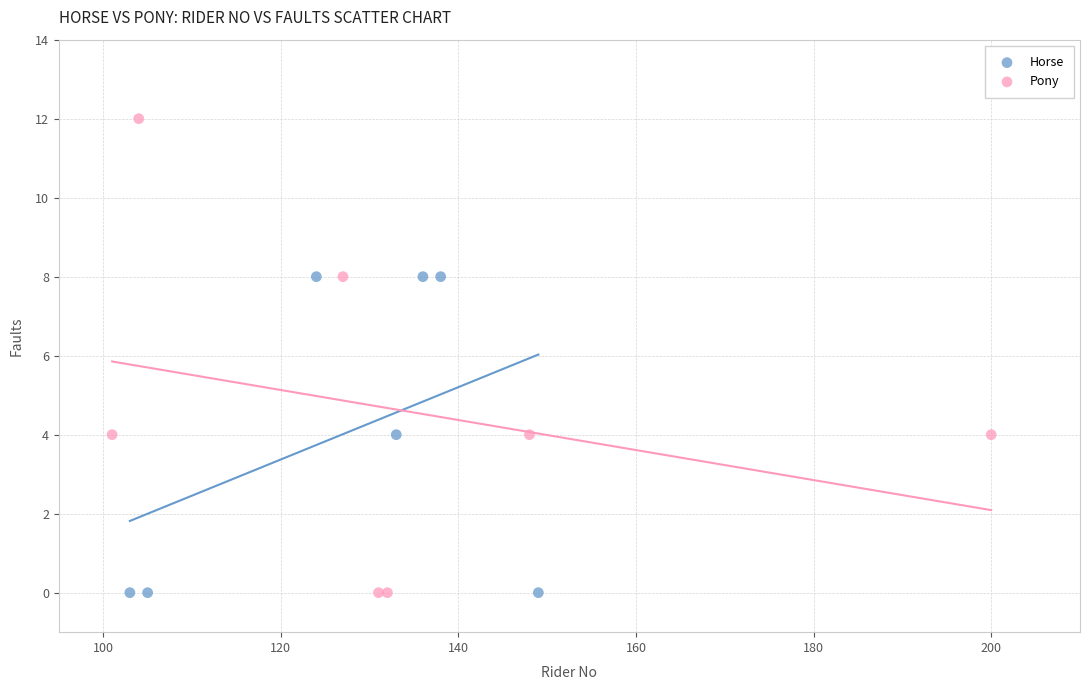

Which series contains the highest Y value?

Pony